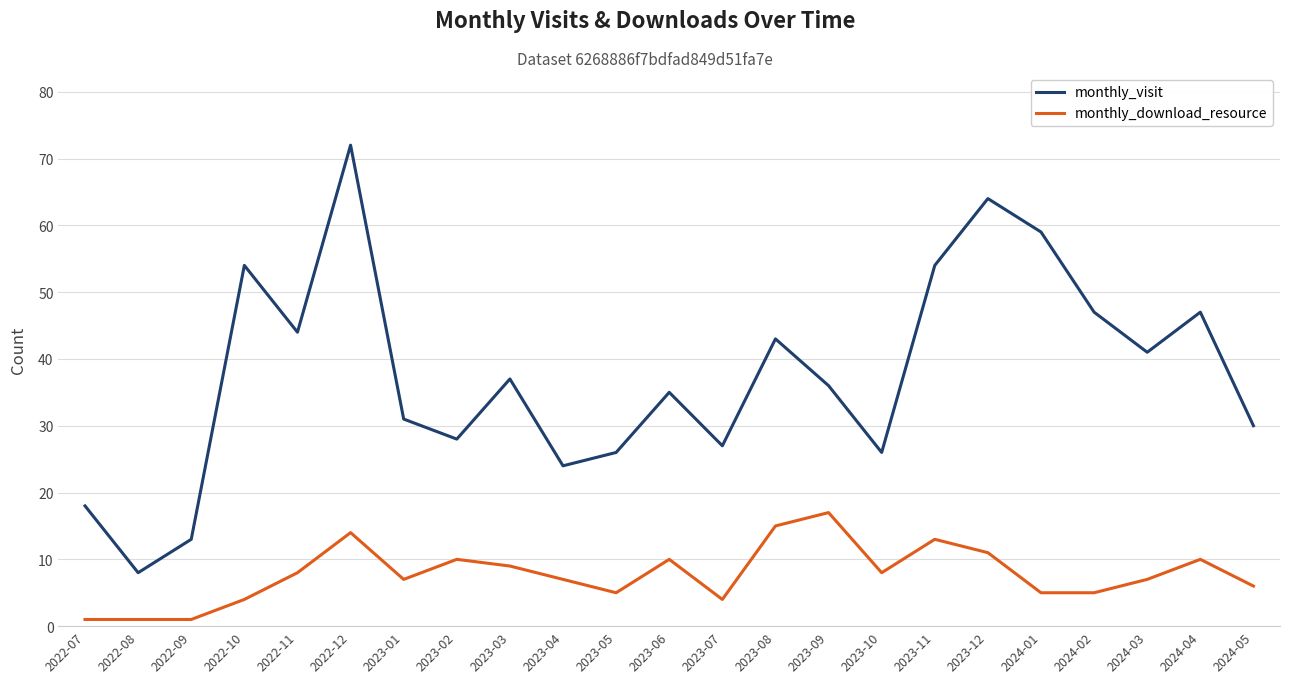

At 2023-05, list the series in order from largest to smallest.

monthly_visit, monthly_download_resource